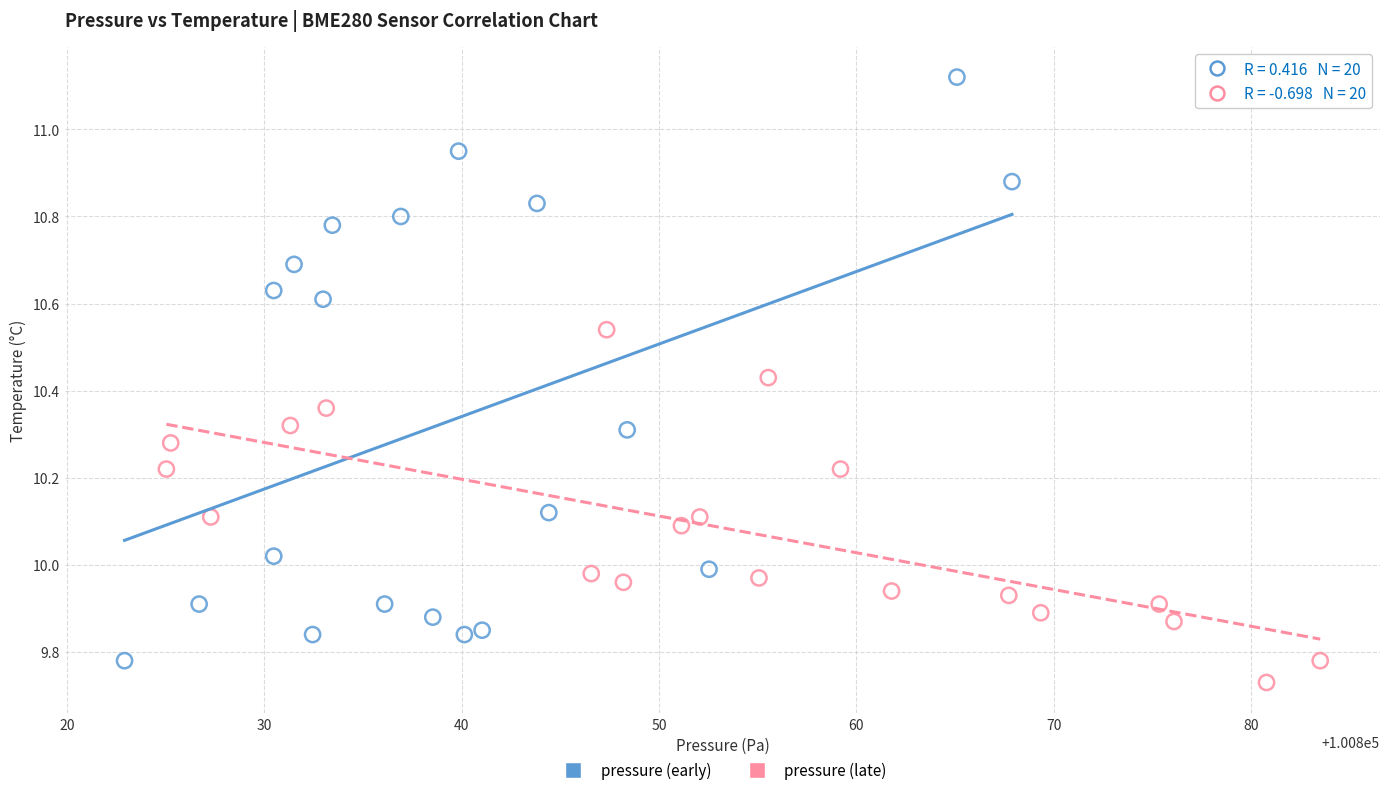

Which series has the largest Y range (max minus min)?

pressure (early)